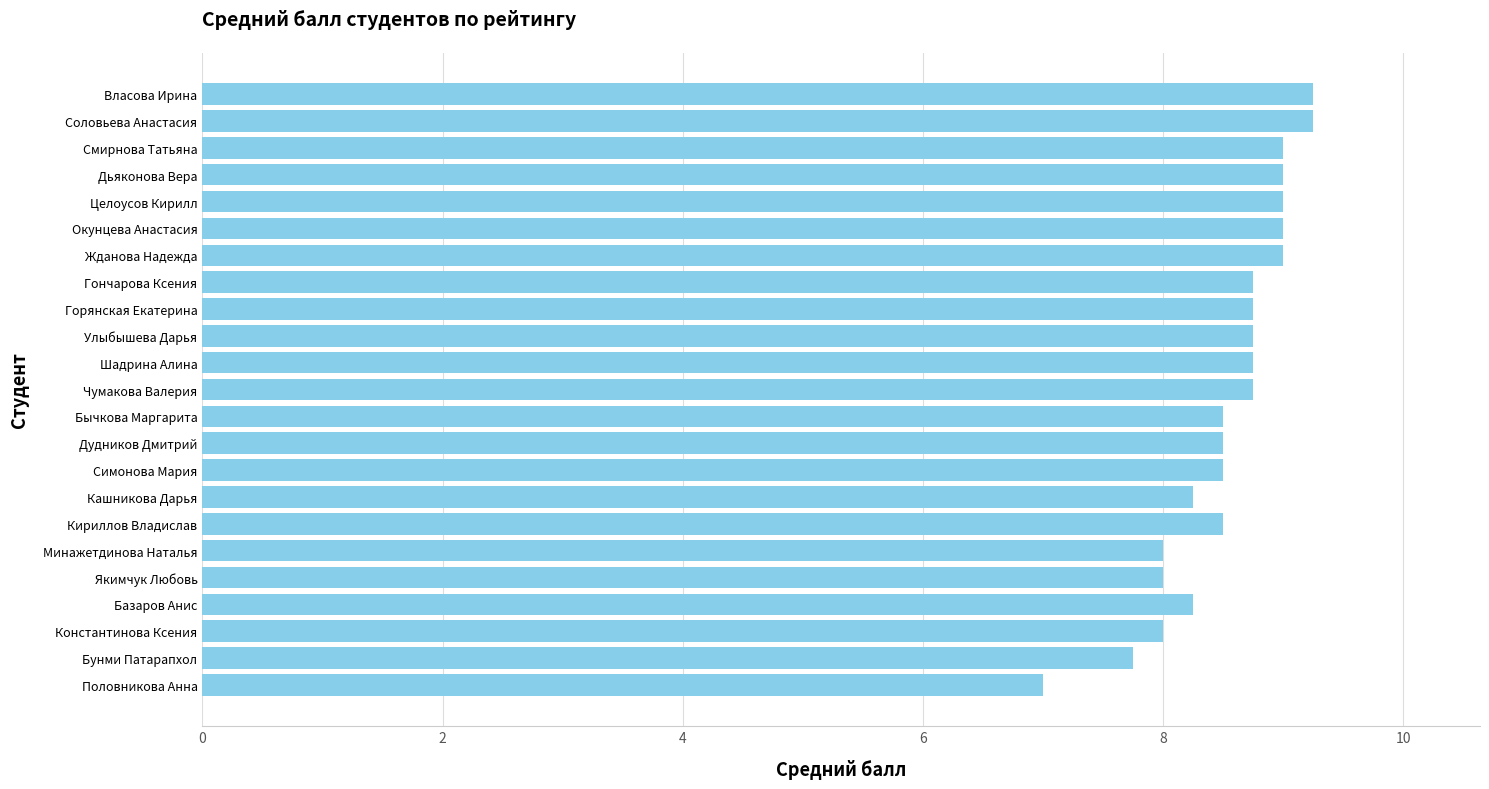

What position from the top is Власова Ирина?

1